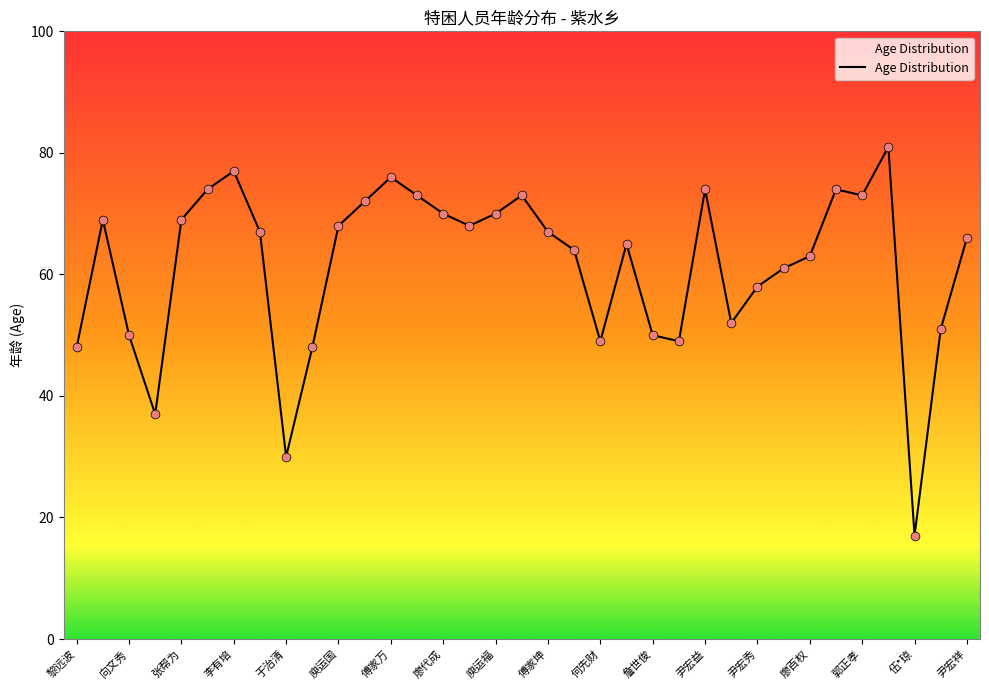

What is the greatest value displayed?

81